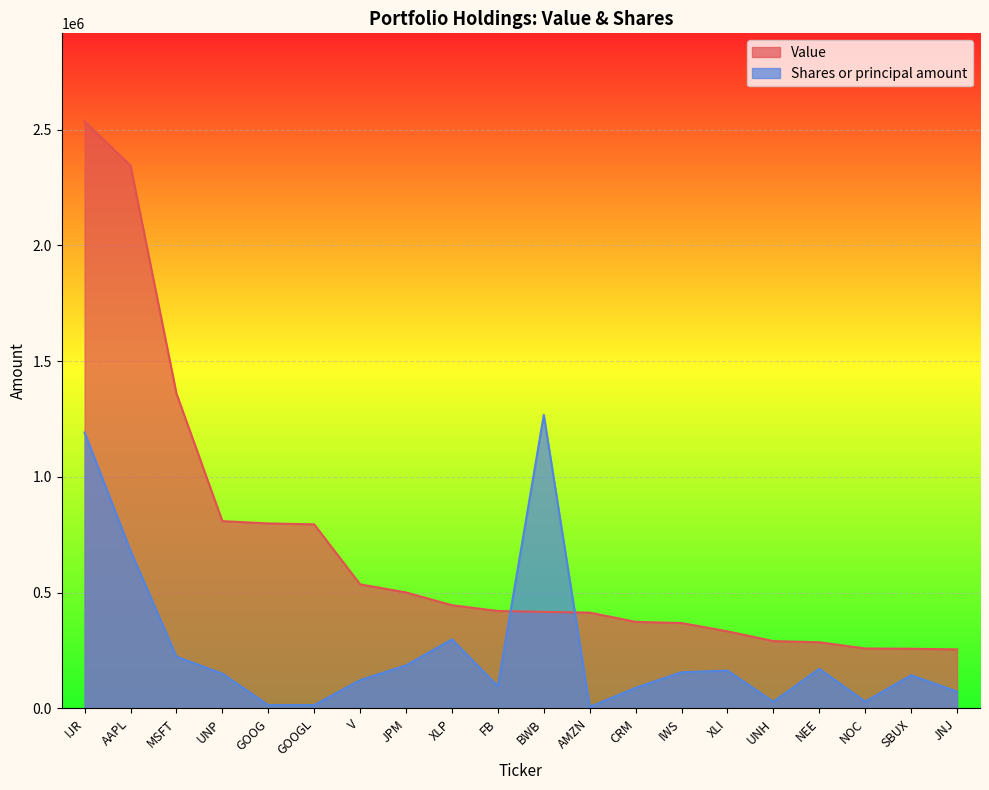

Which series has the widest spread of values?

Value